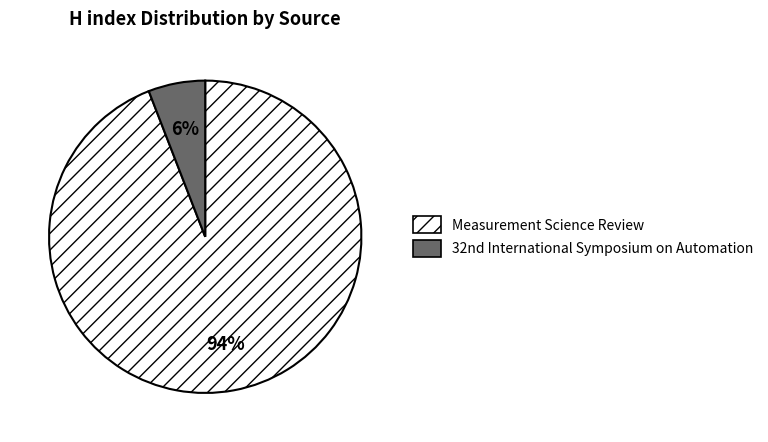

What is the smallest slice in the pie chart?

32nd International Symposium on Automation